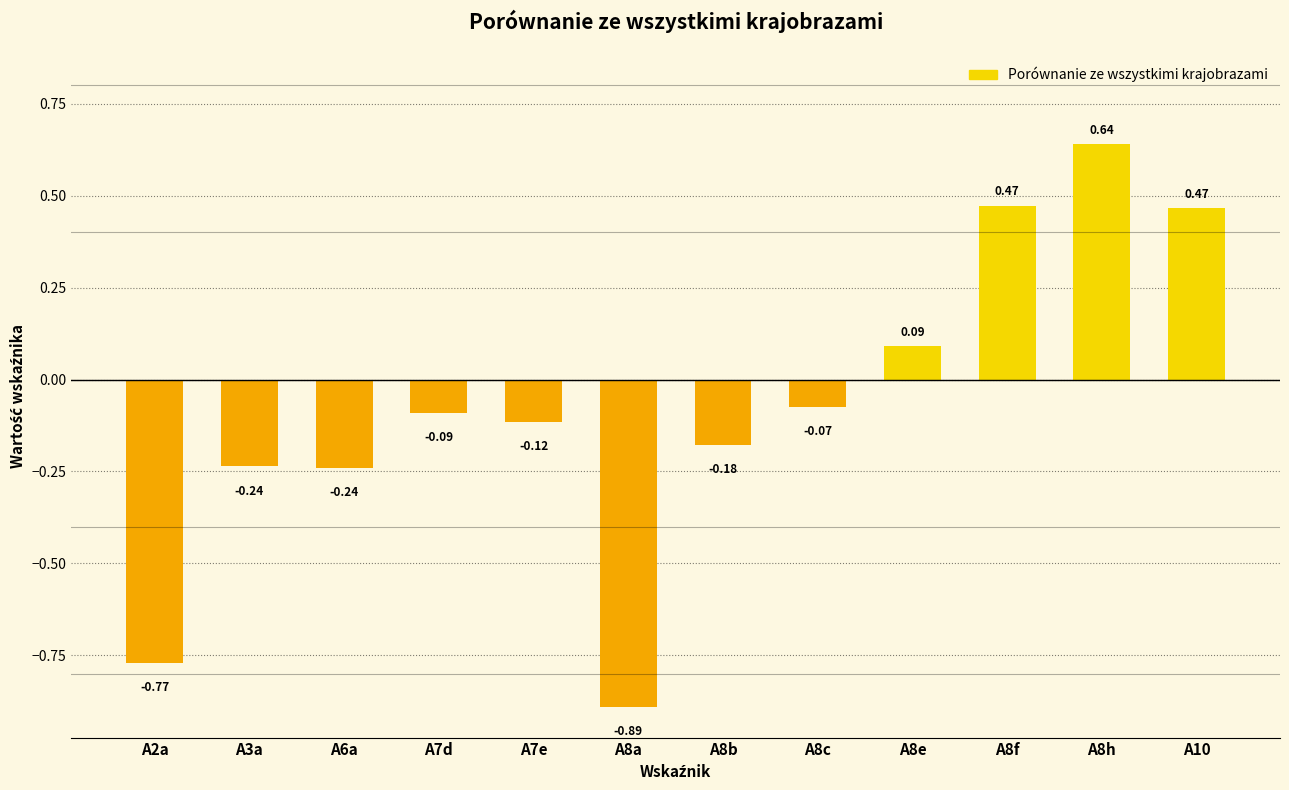

Are the bars horizontal?

No